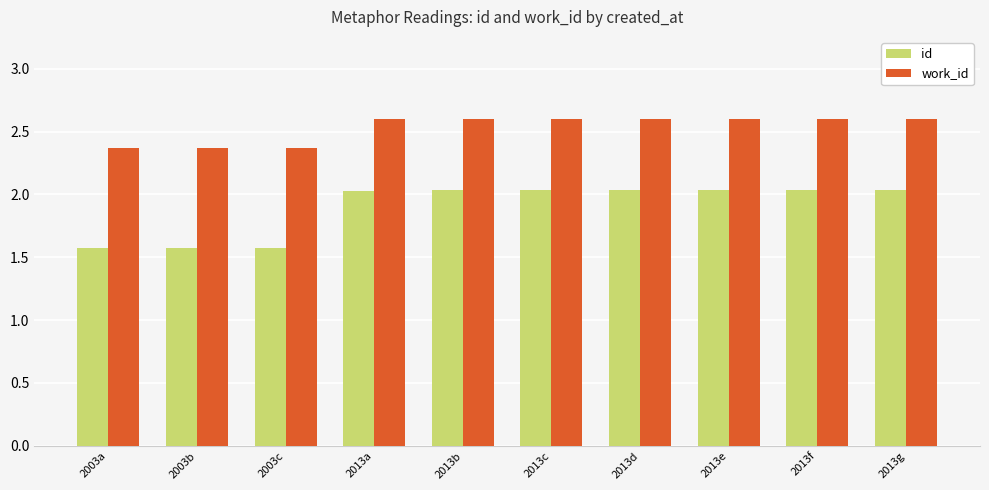

How many bars are there in total?

20